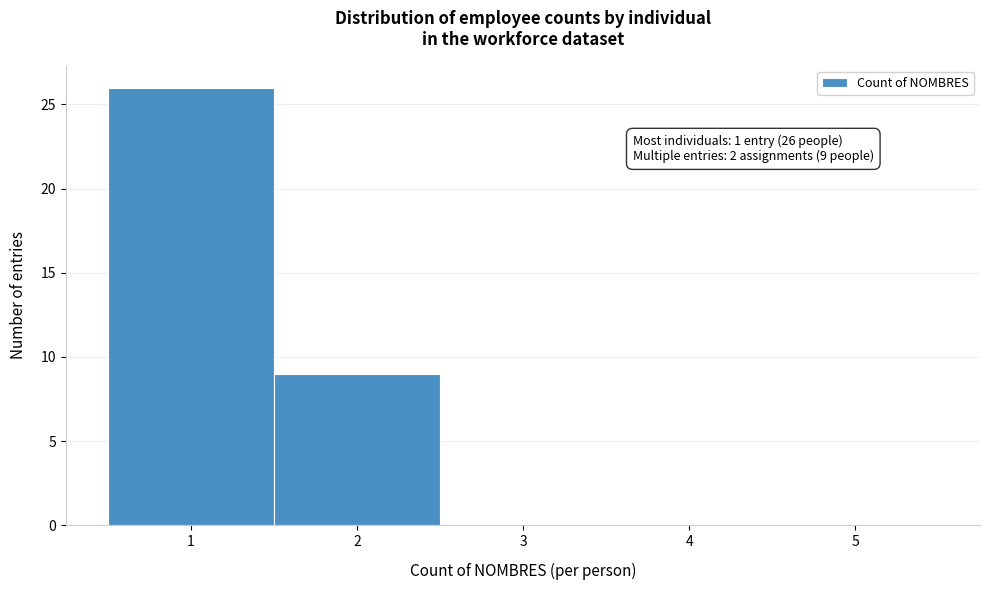

Which range on the x-axis has the tallest bar?

0.5 to 1.5